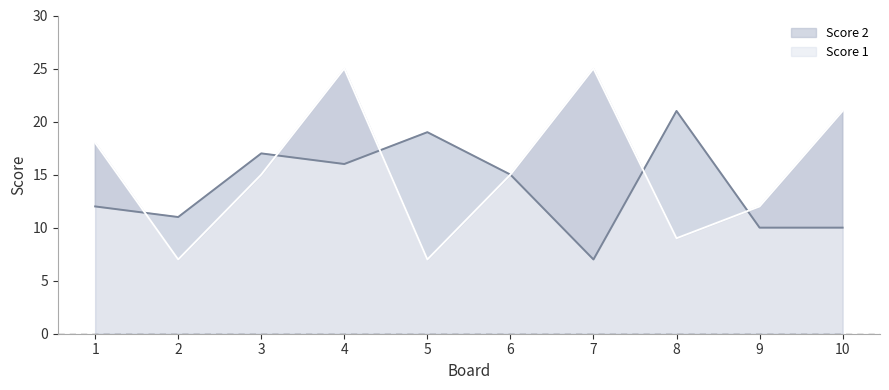

Reading left to right, transcribe all the data shown in this chart.

Score 1: 12	11	17	16	19	15	7	21	10	10
Score 2: 18	7	15	25	7	15	25	9	12	21